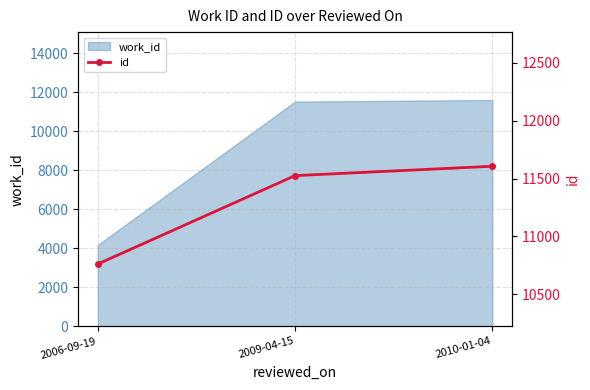

Which category has the highest value across all series?

2010-01-04